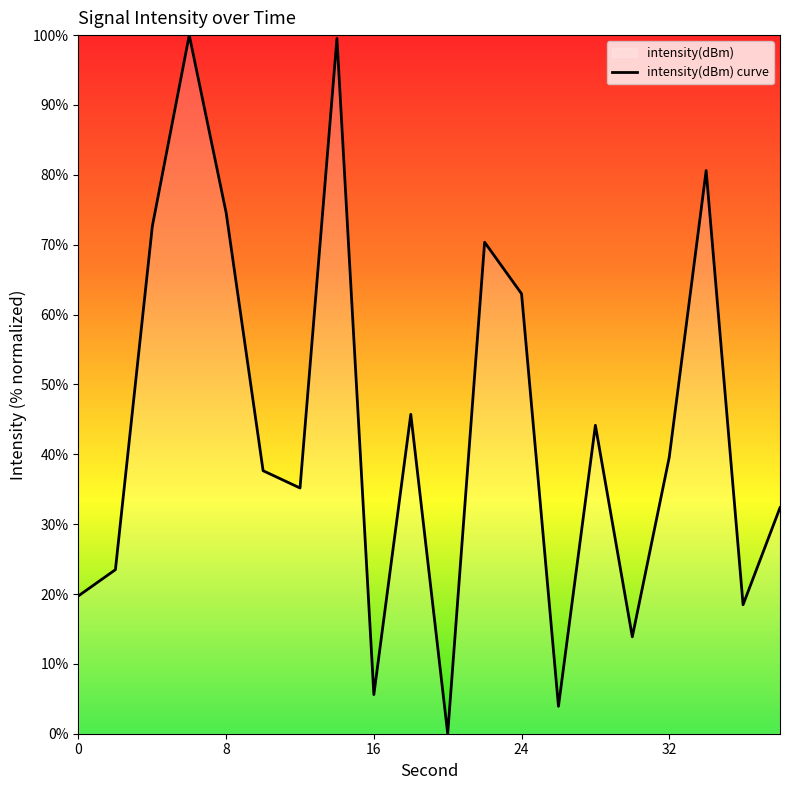

How many points are lower than both their immediate neighbors (excluding endpoints)?

6